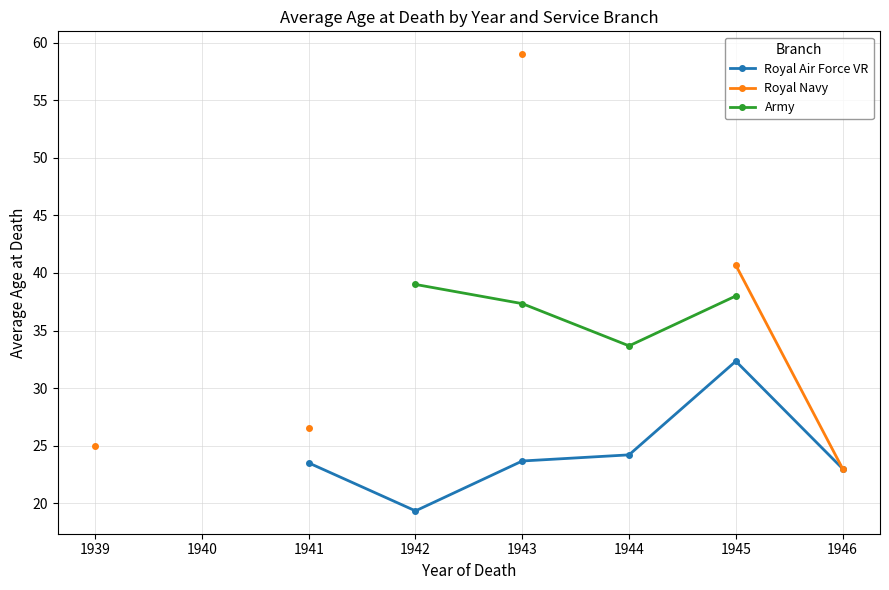

At which category does the chart reach its minimum across all series?

1942